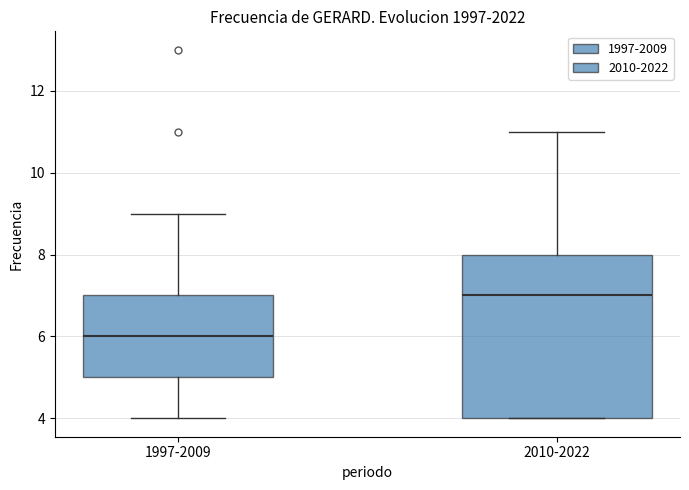

Reading left to right, transcribe this box plot: for each box, give where its median line is, the range the box spans, and where its two whiskers end, as read against the y-axis. The values are not printed on the chart, so give them approximately, as read against the axis.

1997-2009: median 6, box 5 to 7, whiskers 4 to 9
2010-2022: median 7, box 4 to 8, whiskers 4 to 11